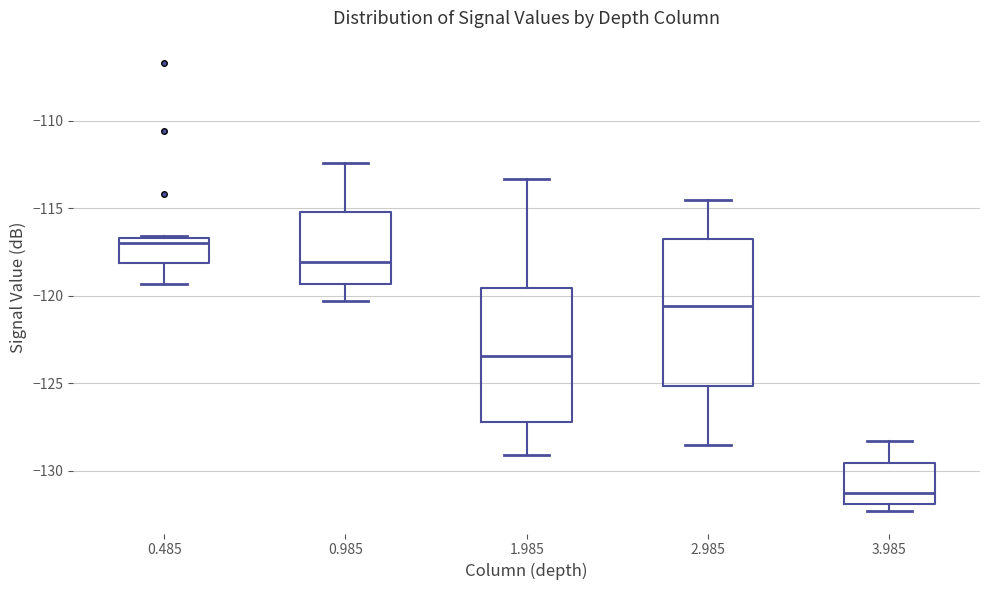

Comparing the boxes themselves (not the whiskers), which one is the tallest?

2.985